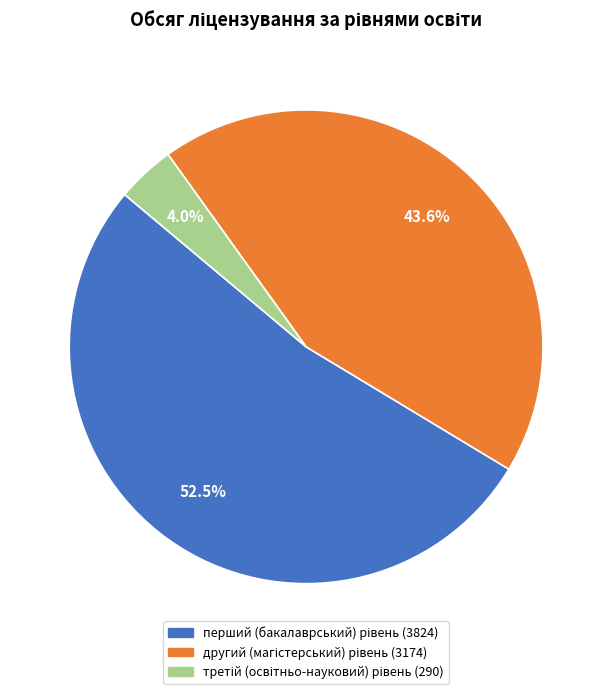

Is there any slice that represents more than half of the pie?

Yes